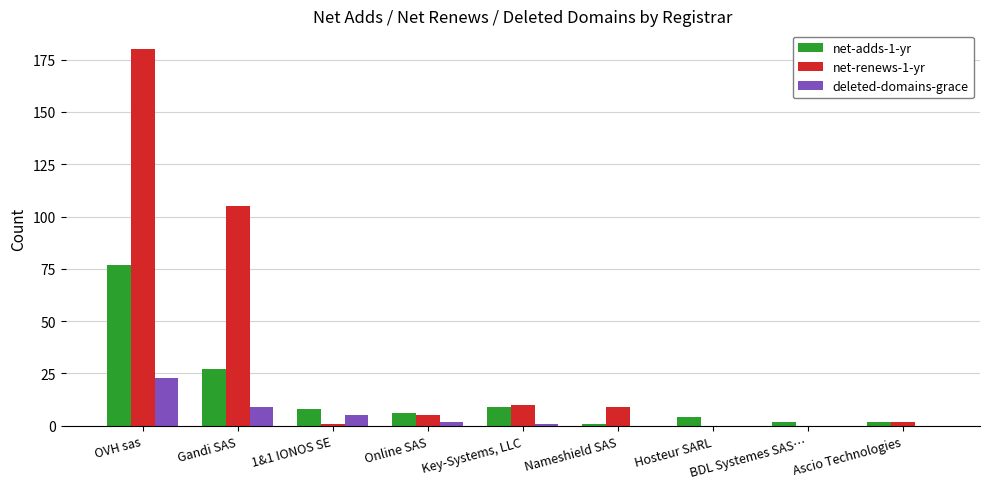

At which label does deleted-domains-grace first exceed 1?

OVH sas